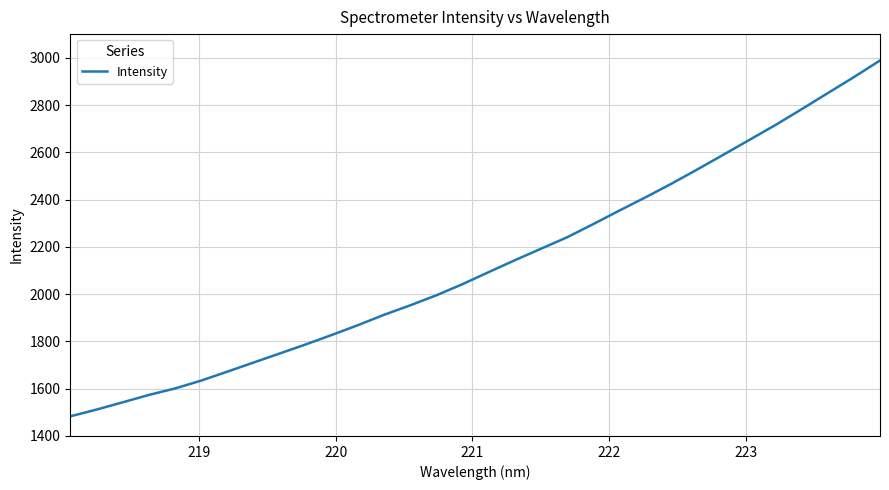

Does the chart have visible grid lines?

Yes